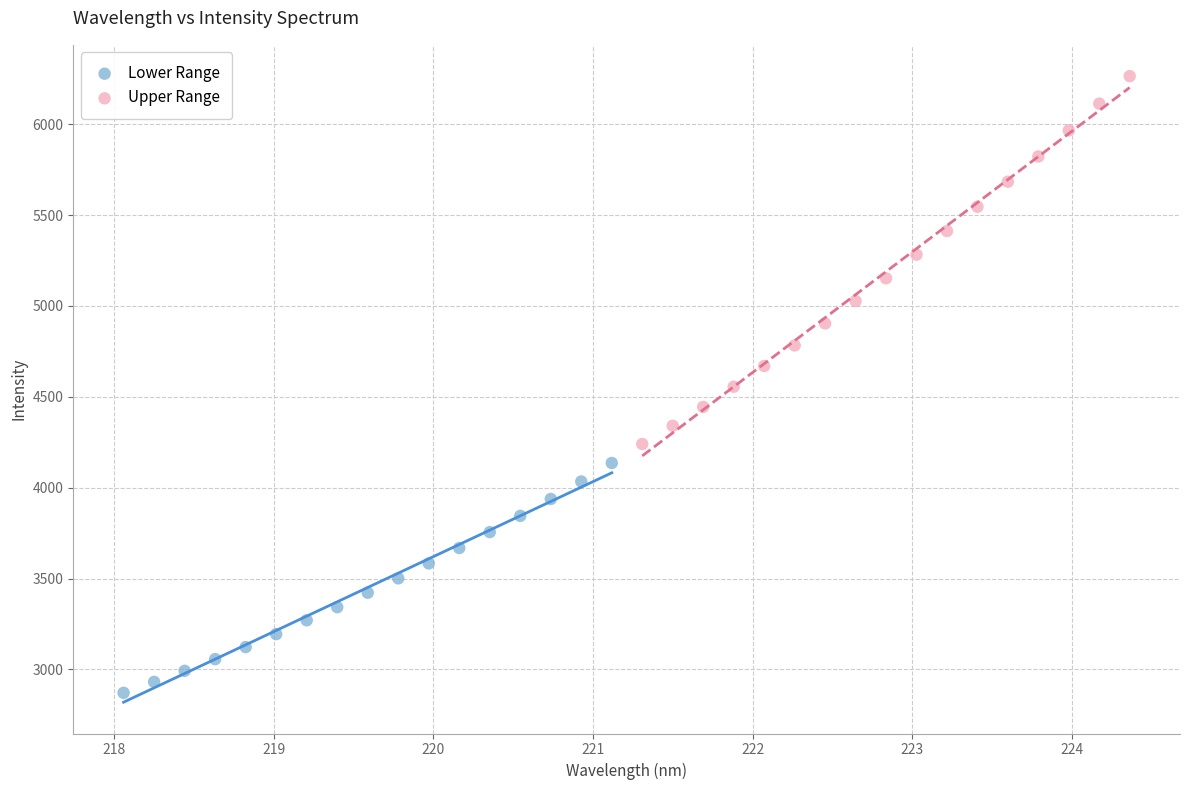

Which series reaches the minimum Y coordinate?

Lower Range